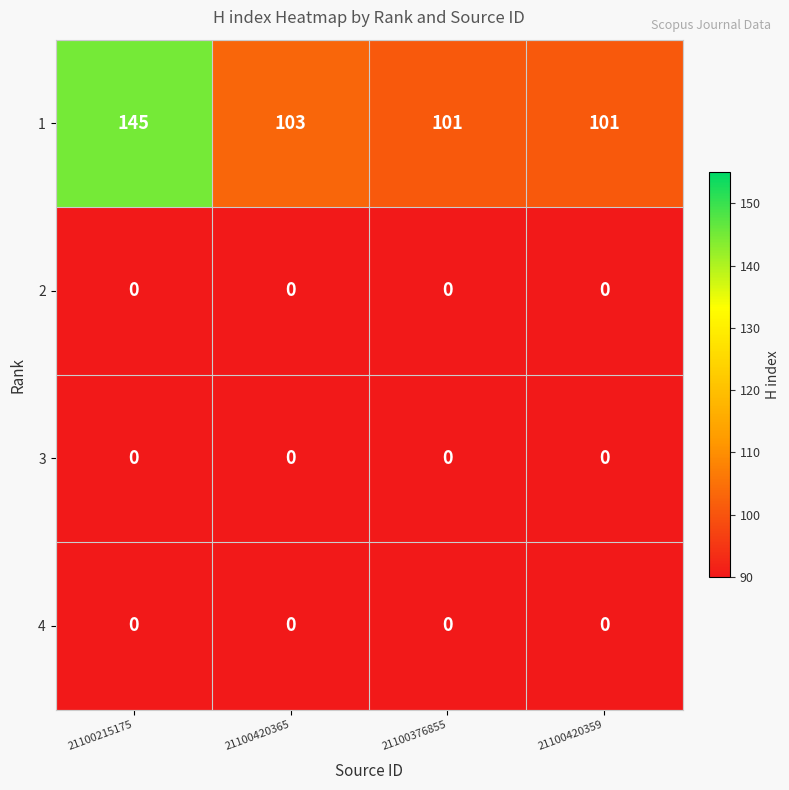

Reading left to right, transcribe all the data shown in this chart.

1: 21100215175=145	21100420365=103	21100376855=101	21100420359=101
2: 21100215175=0	21100420365=0	21100376855=0	21100420359=0
3: 21100215175=0	21100420365=0	21100376855=0	21100420359=0
4: 21100215175=0	21100420365=0	21100376855=0	21100420359=0